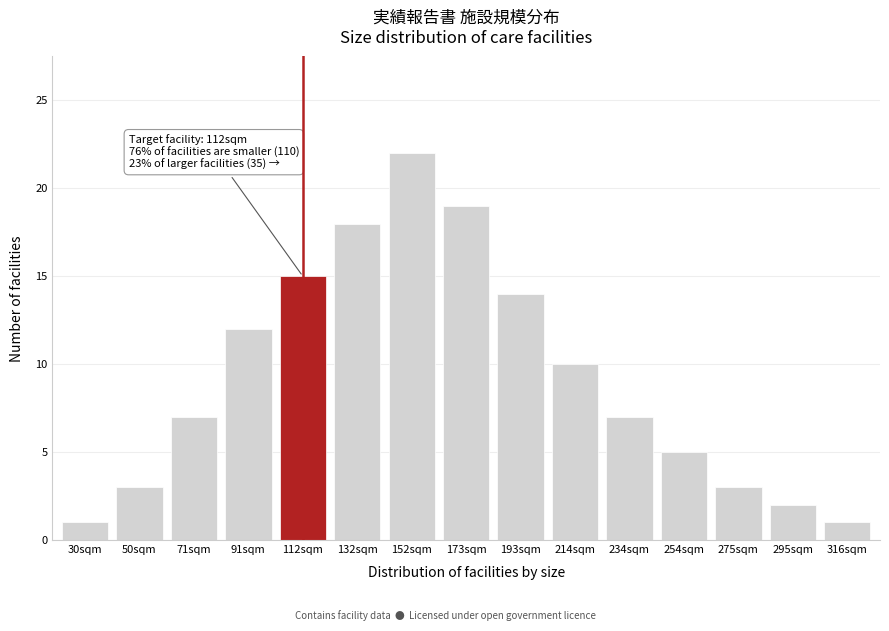

Reading left to right, list all the values displayed in this chart.

1	3	7	12	15	18	22	19	14	10	7	5	3	2	1